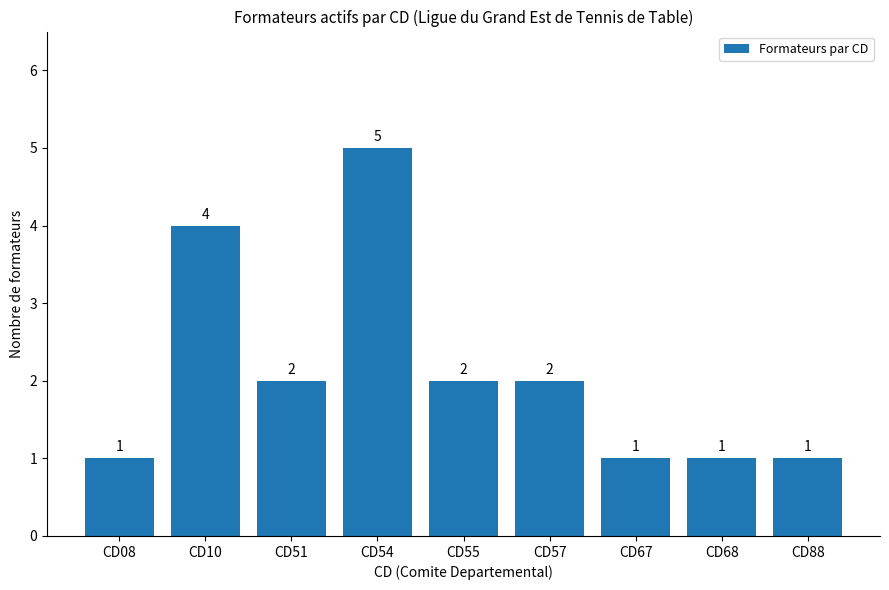

Reading left to right, extract all data points from this chart.

CD08=1	CD10=4	CD51=2	CD54=5	CD55=2	CD57=2	CD67=1	CD68=1	CD88=1